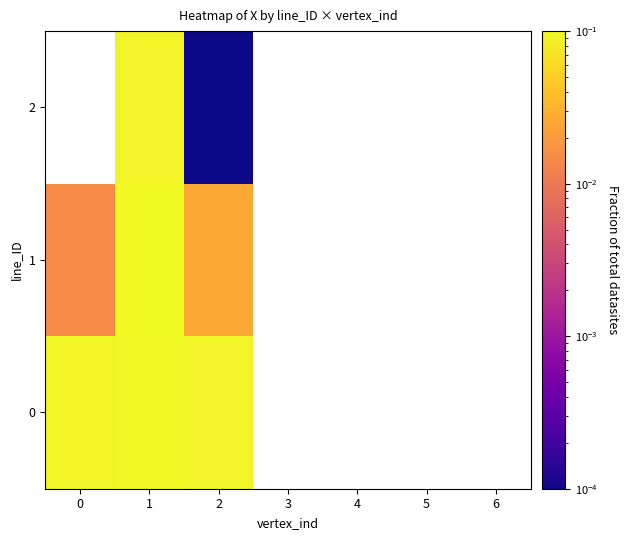

List the labels in order of 2 value, smallest first.

2, 3, 4, 5, 6, 0, 1